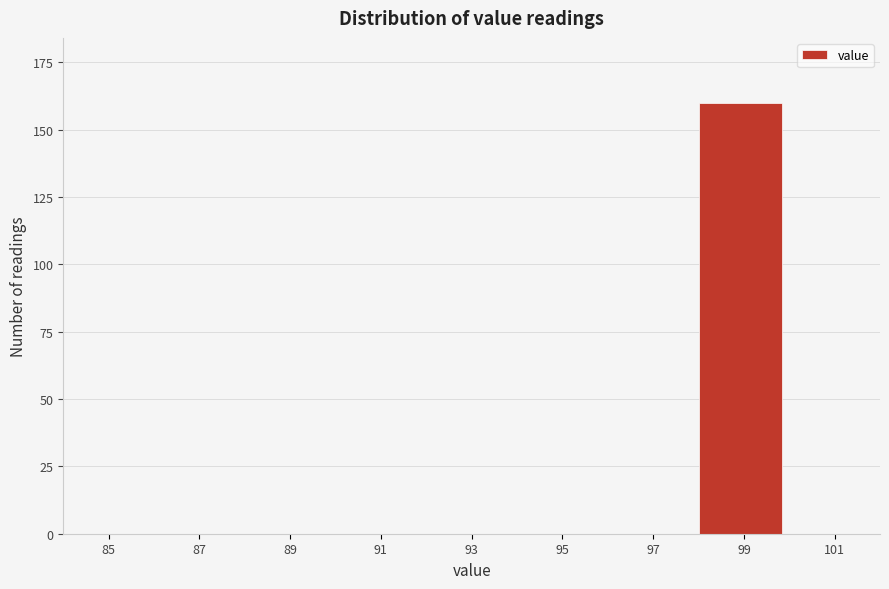

Reading left to right, list all the values displayed in this chart.

85=0	87=0	89=0	91=0	93=0	95=0	97=0	99=160	101=0